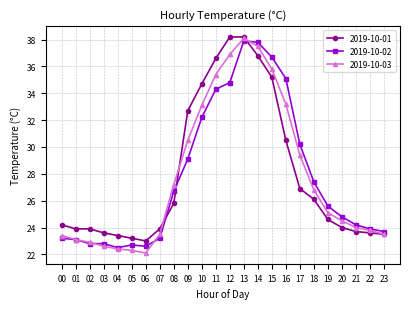

At how many categories does at least one series exceed 29?

9